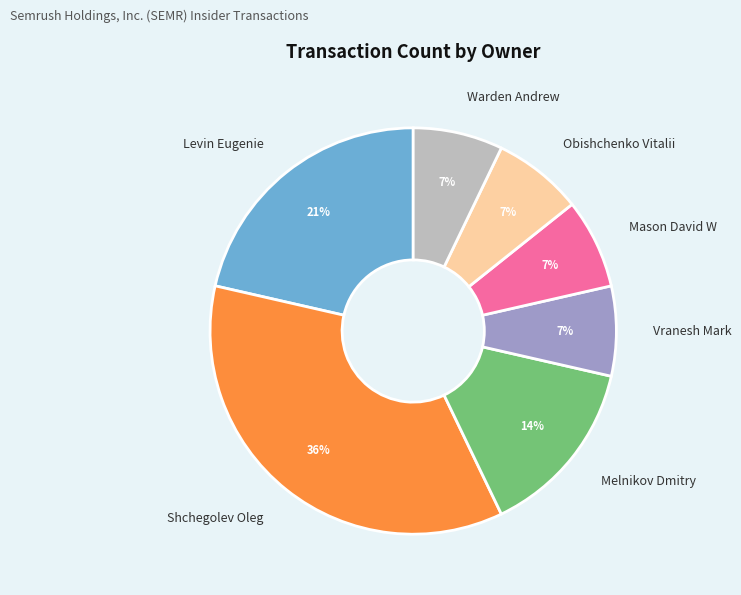

Does Levin Eugenie represent more than half of the total?

No